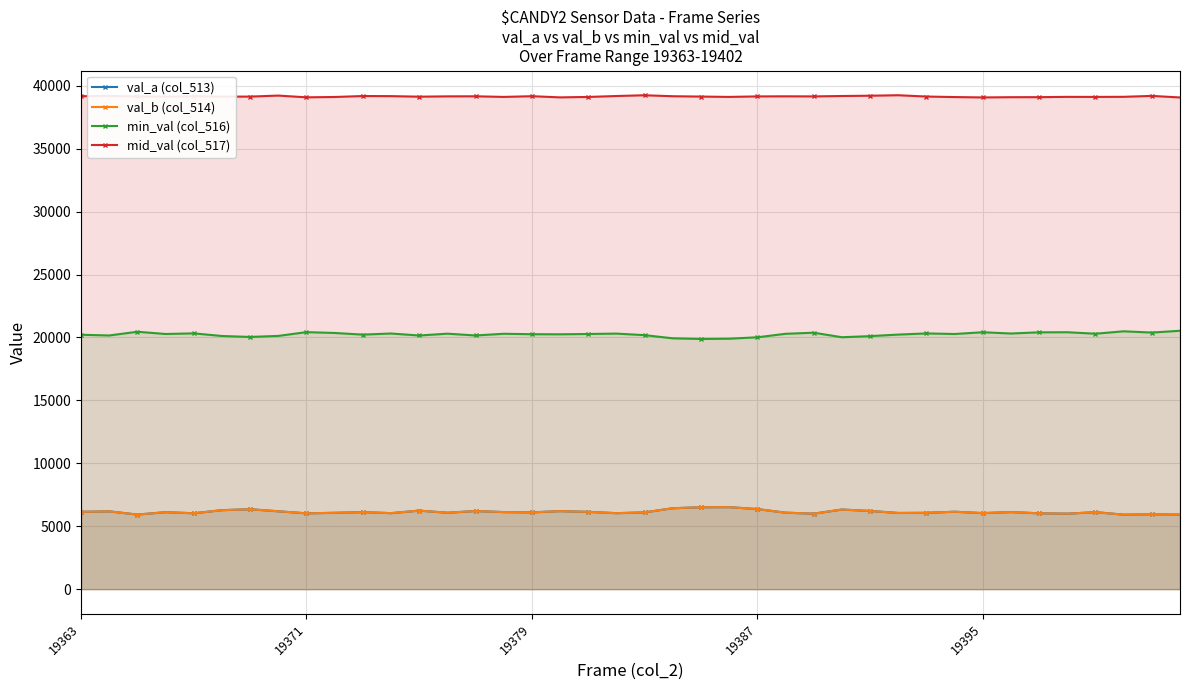

True or false: val_b (col_514) has more than 0 points higher than both neighbors.

True